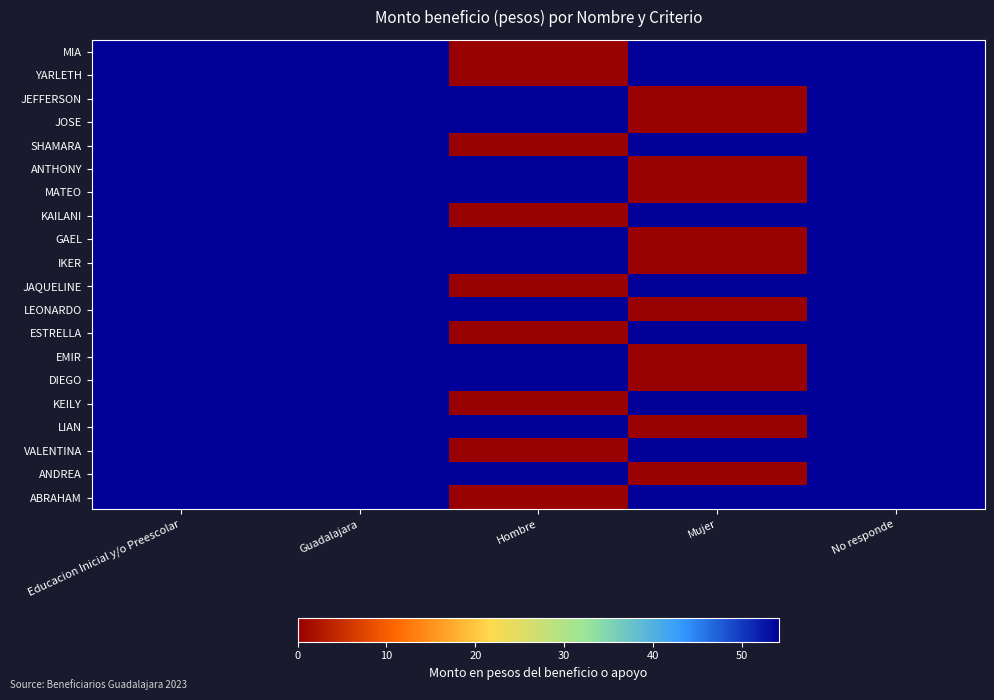

What is the total value across all series at Educacion Inicial y/o Preescolar?

1083.4